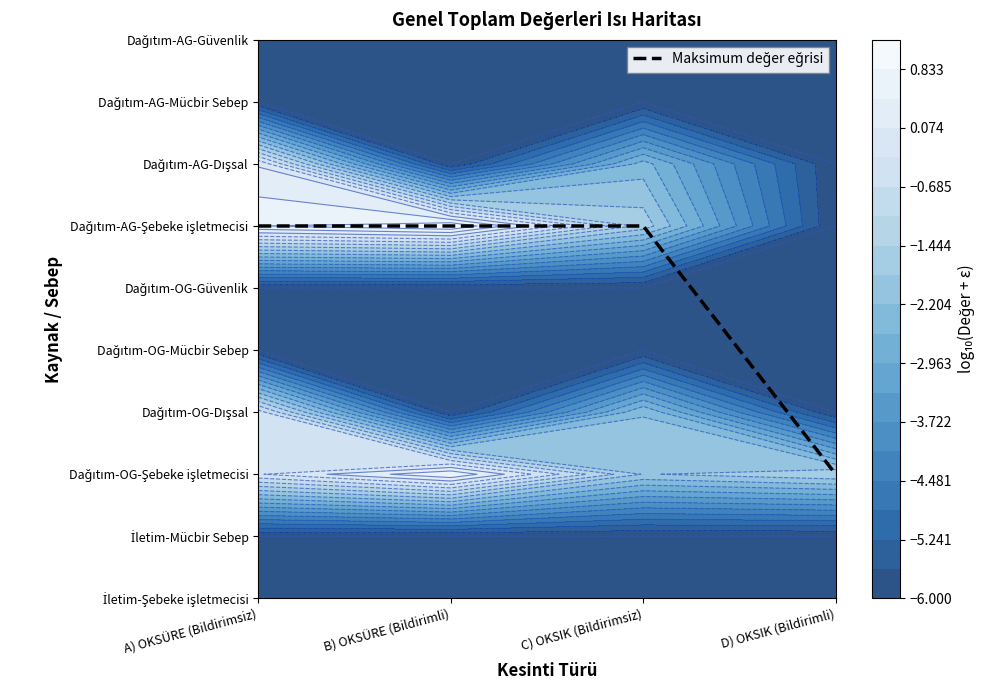

The chart shows a value of 1 at D) OKSIK (Bildirimli). True or false?

False